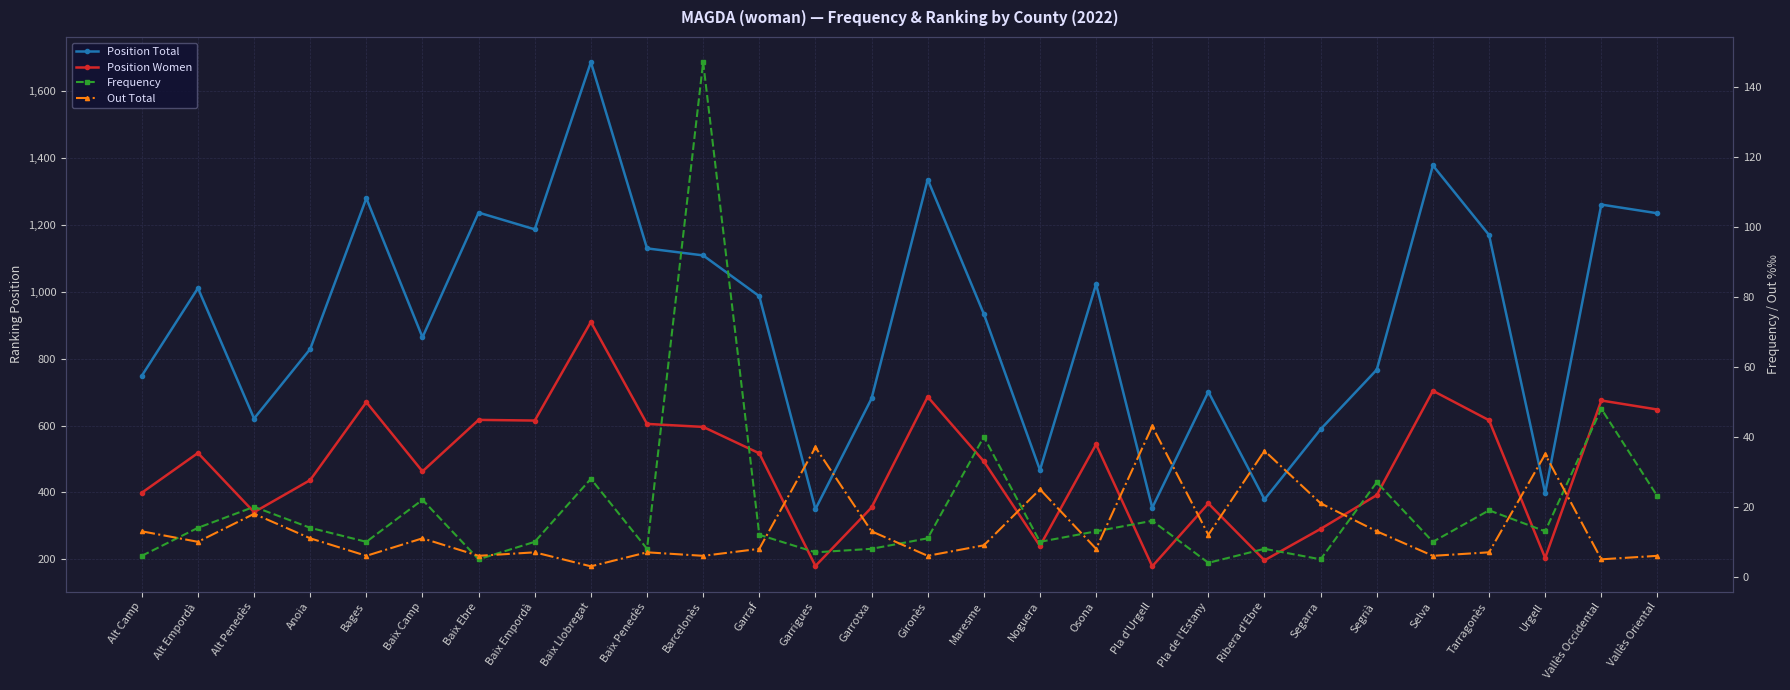

What is the sum of all Position Total values?

25714